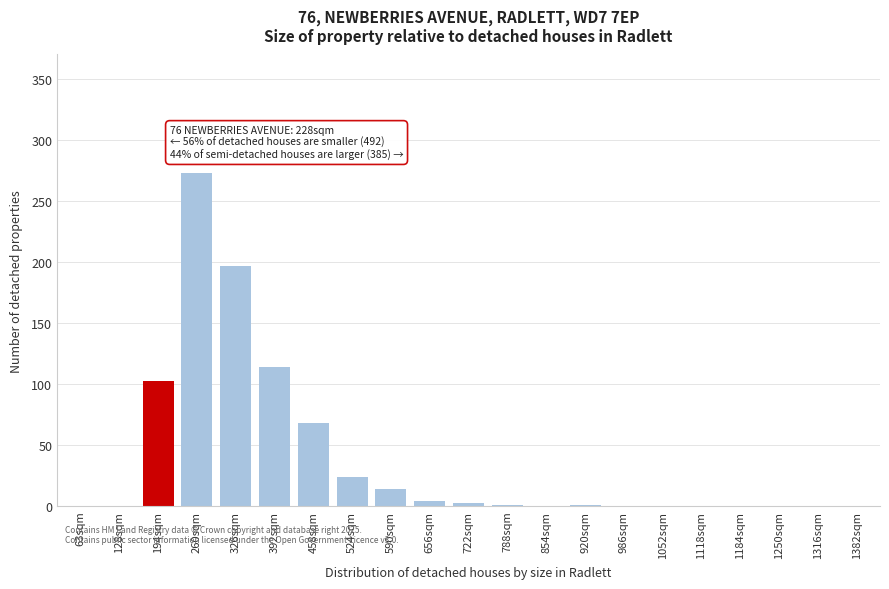

What is the change in value from 194sqm to 524sqm?

-78